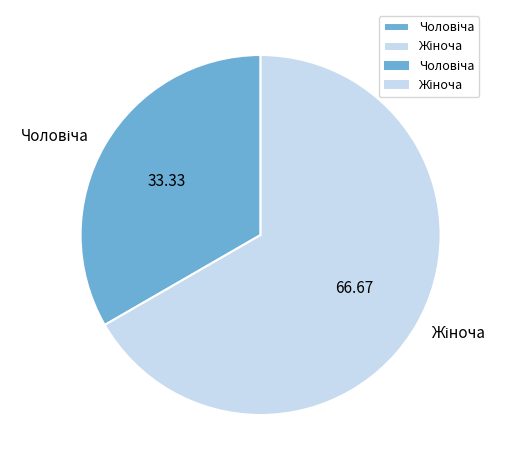

Is there any slice that represents more than half of the pie?

Yes